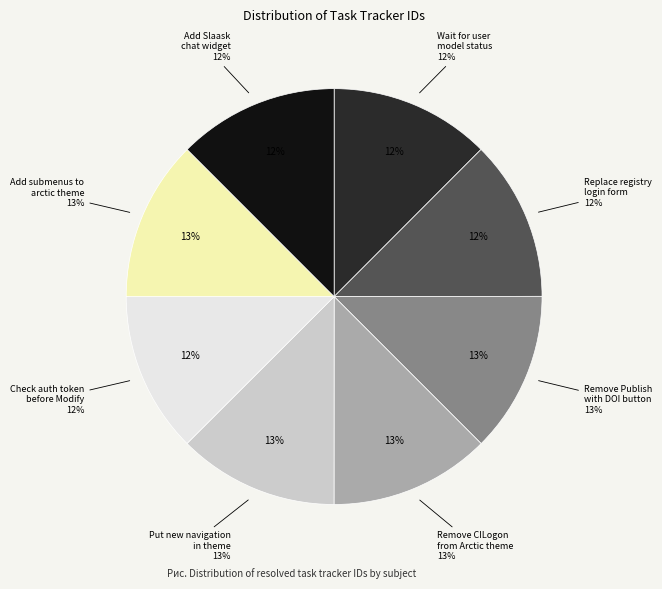

Is Put new navigation in theme the majority of the pie?

No